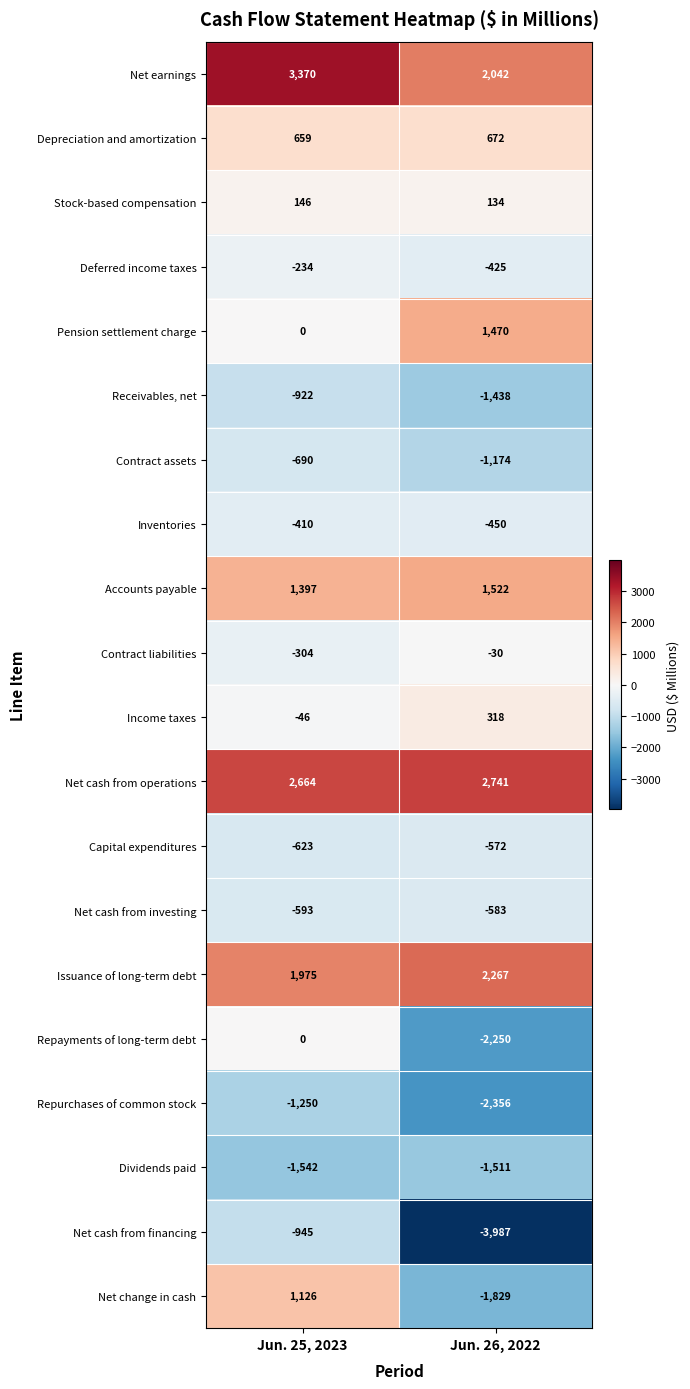

At Jun. 26, 2022, list the series in order from smallest to largest.

Net cash from financing, Repurchases of common stock, Repayments of long-term debt, Net change in cash, Dividends paid, Receivables, net, Contract assets, Net cash from investing, Capital expenditures, Inventories, Deferred income taxes, Contract liabilities, Stock-based compensation, Income taxes, Depreciation and amortization, Pension settlement charge, Accounts payable, Net earnings, Issuance of long-term debt, Net cash from operations